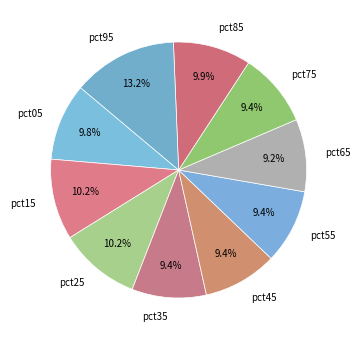

How many segments does this pie chart have?

10